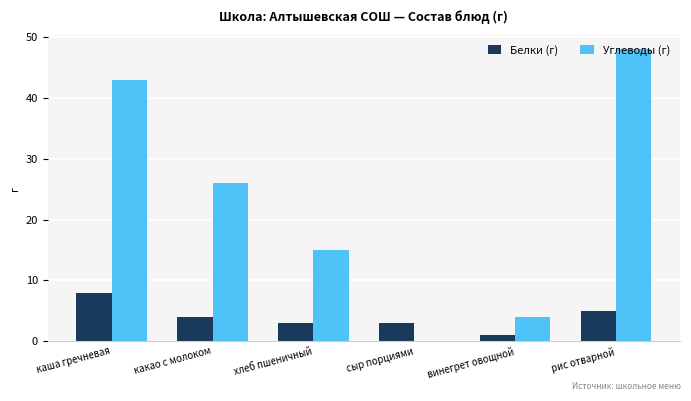

Does the chart contain stacked bars?

No